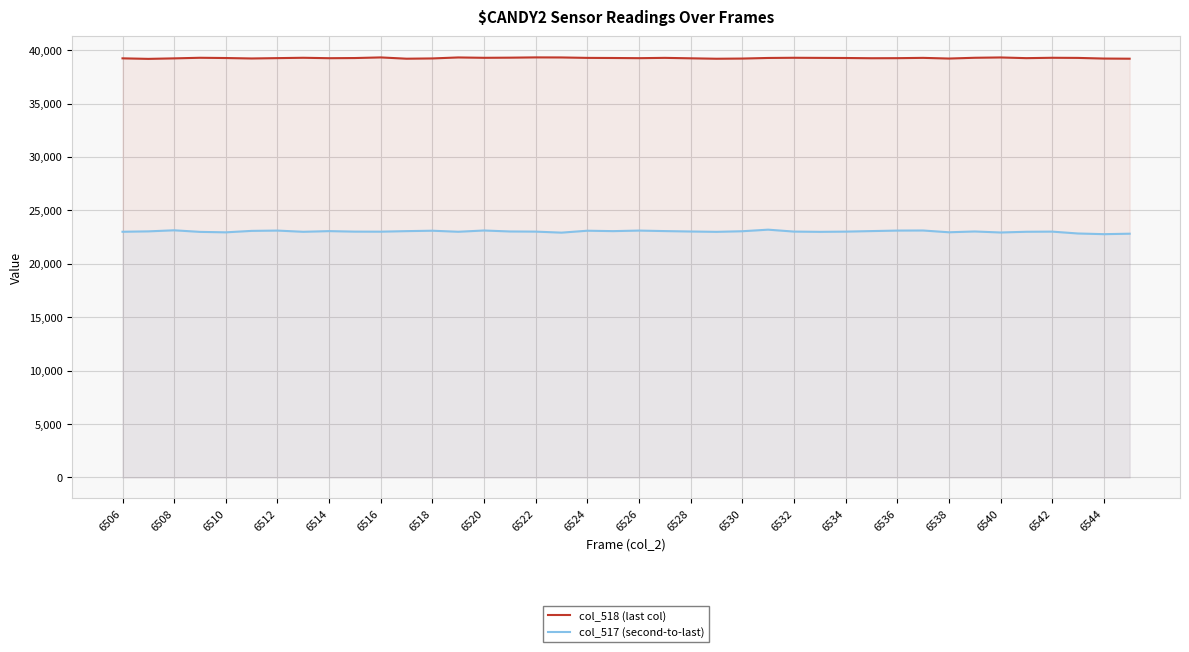

How many data points in col_518 (last col) are less than 39261?

20